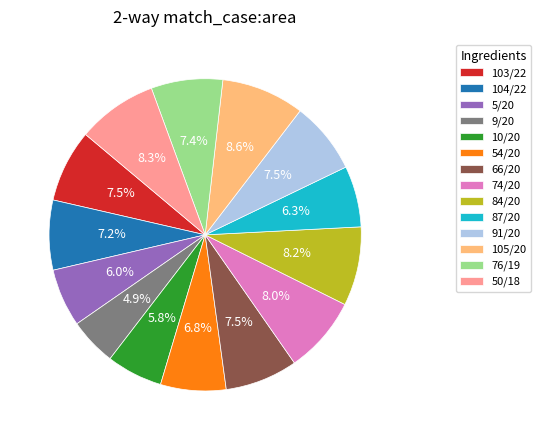

Combined, do 84/20 and 91/20 account for over 50%?

No